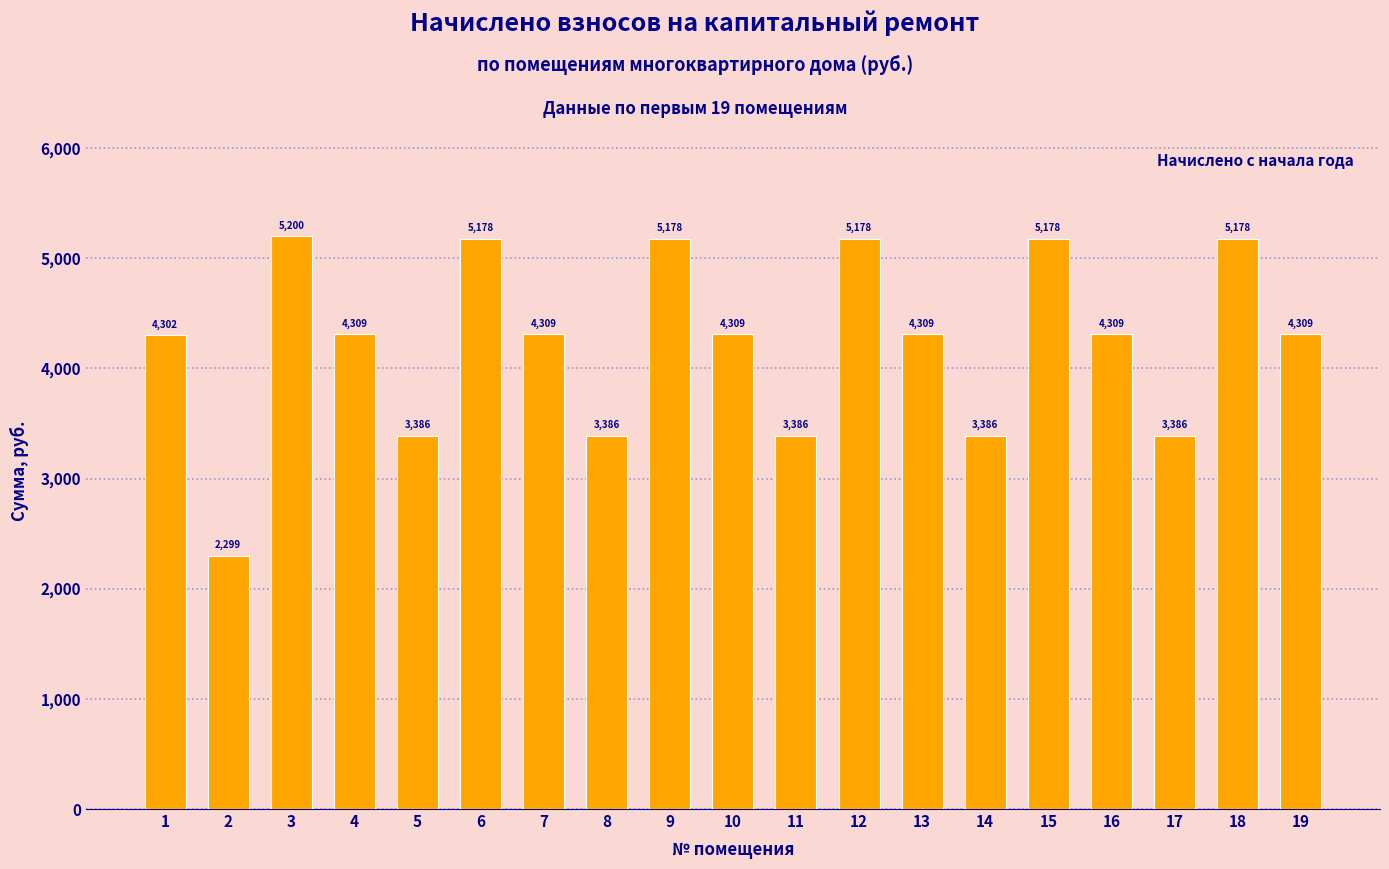

Approximately how many times larger is the value at 14 compared to 8?

1.0